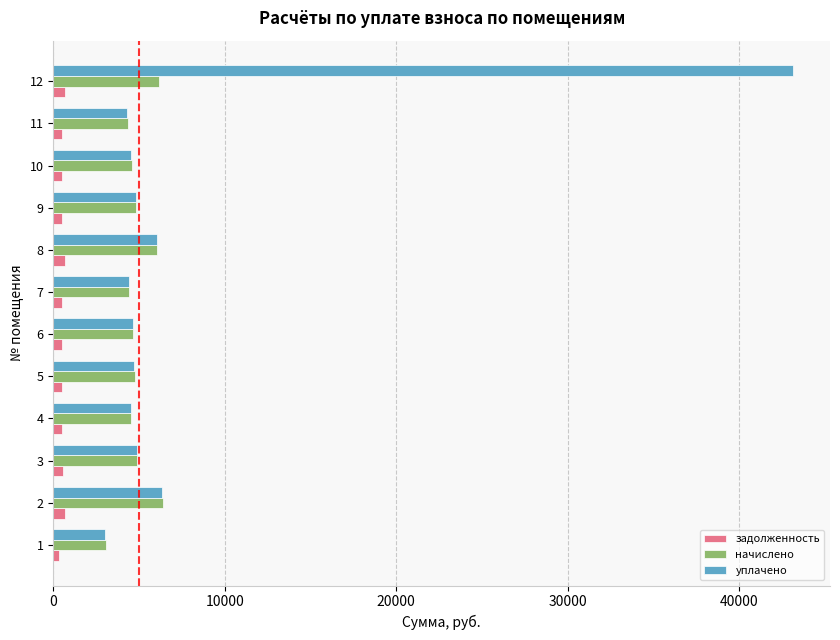

Rank the series by their maximum value, from lowest to highest.

задолженность, начислено, уплачено